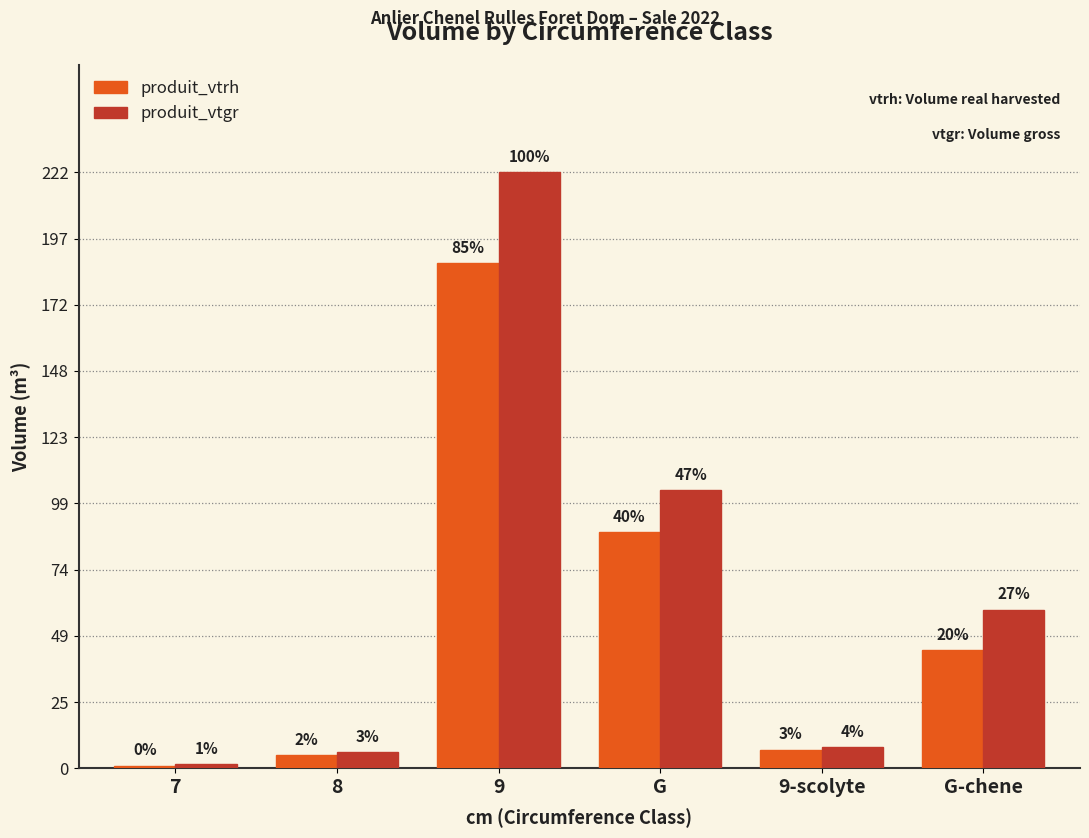

What is the minimum value for produit_vtrh?

1.0